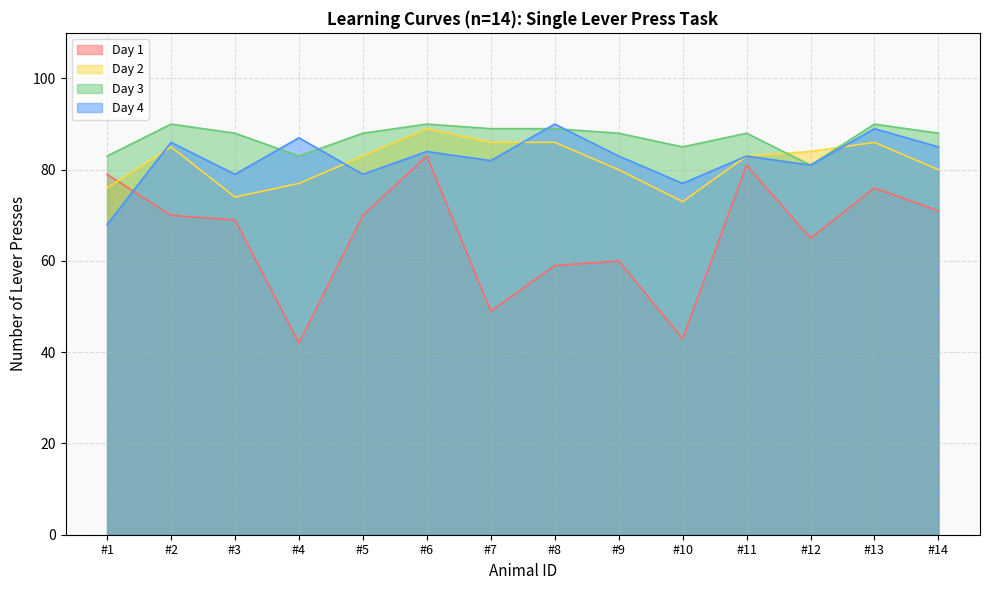

At which label is Day 2 closest to 81?

#9